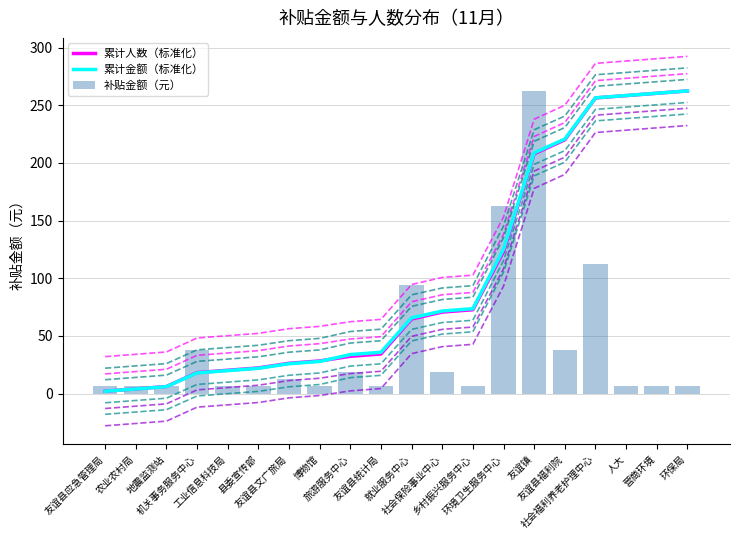

How many series are shown in this chart?

3